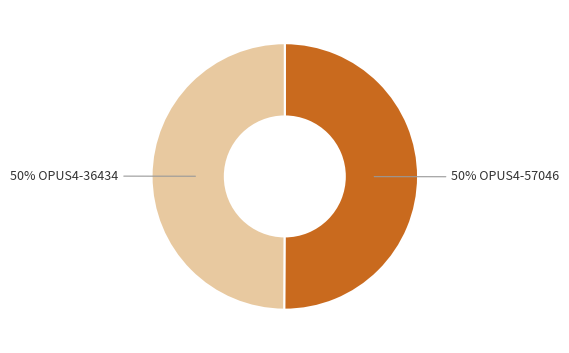

To the nearest percent, what is the average slice percentage?

50%